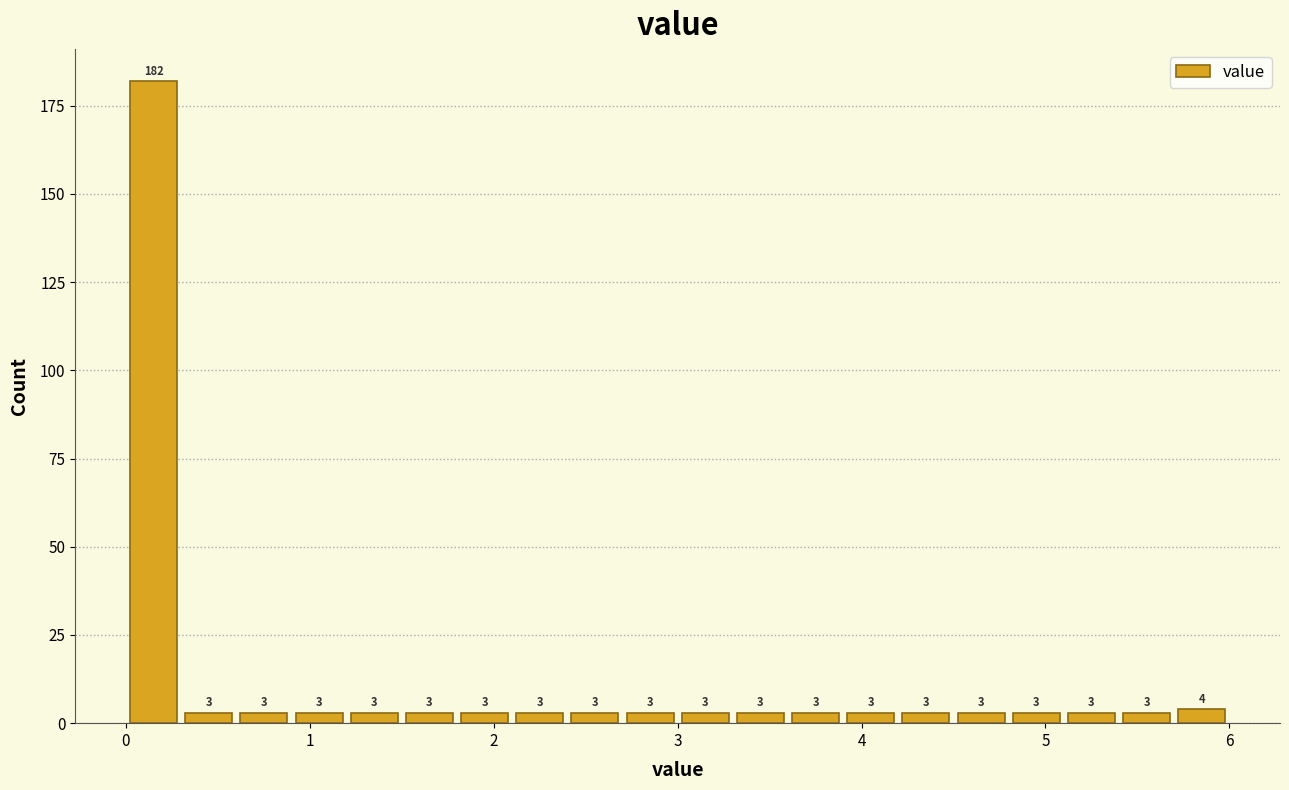

Read against the x-axis, roughly where is the centre of the tallest bar?

0.2